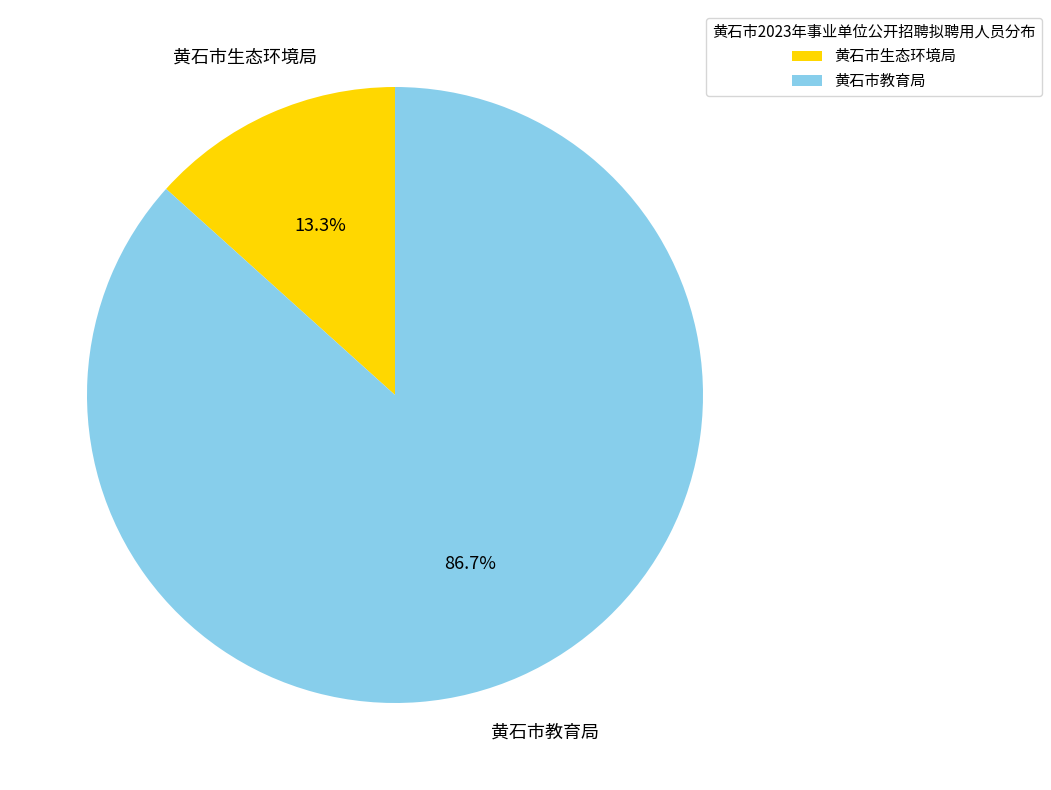

Which category accounts for the majority?

黄石市教育局